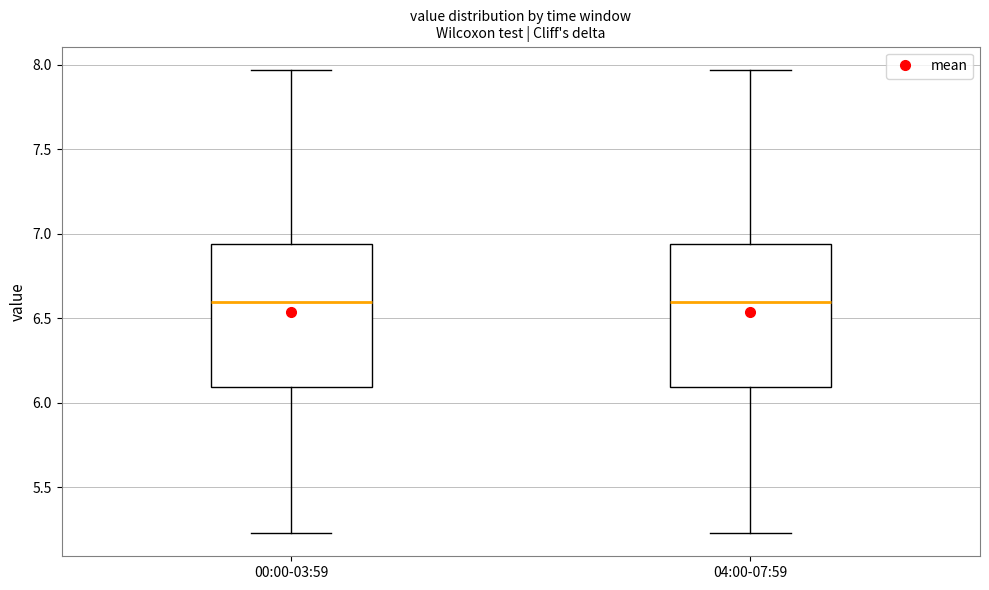

Reading left to right, transcribe this box plot: for each box, give where its median line is, the range the box spans, and where its two whiskers end, as read against the y-axis. The values are not printed on the chart, so give them approximately, as read against the axis.

00:00-03:59: median 6.60, box 6.10 to 6.95, whiskers 5.25 to 7.95
04:00-07:59: median 6.60, box 6.10 to 6.95, whiskers 5.25 to 7.95